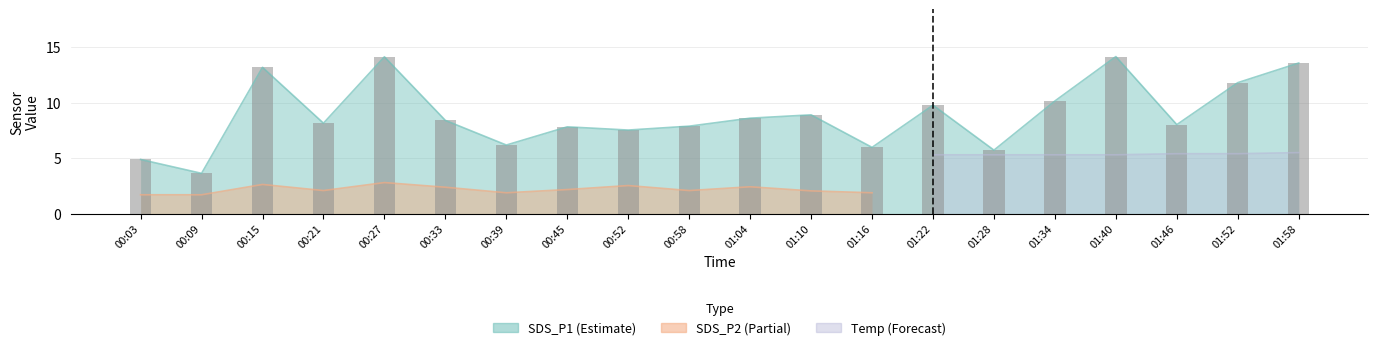

What position from the left is 01:58?

20